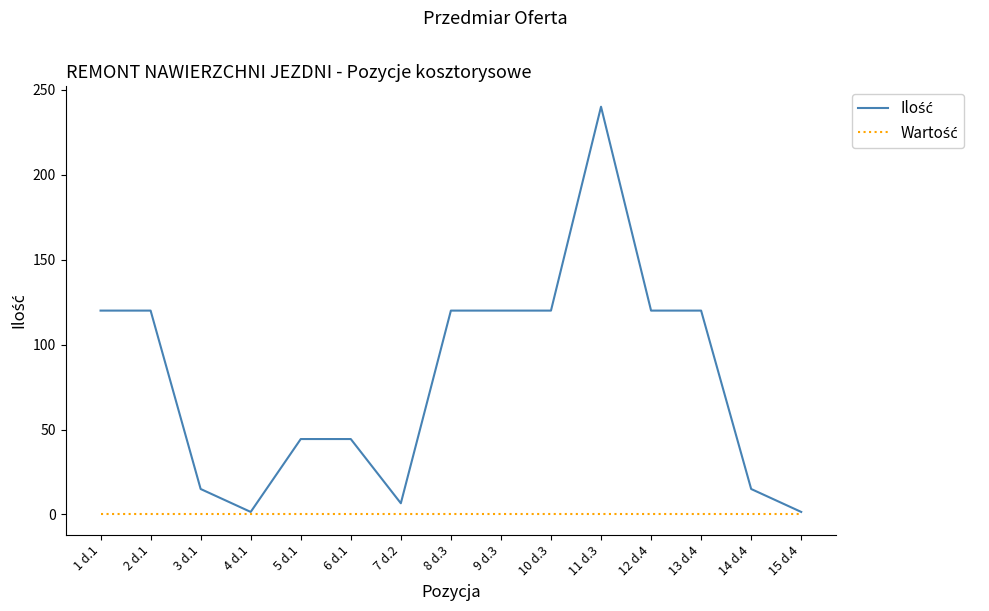

What is the spread (max minus min) of values at 1 d.1?

120.0